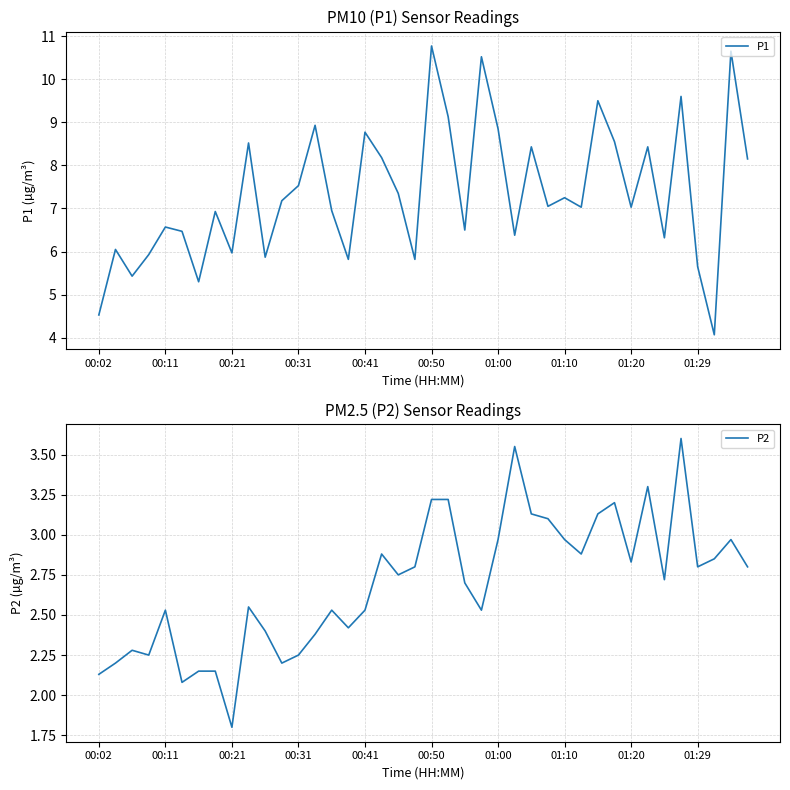

What is the highest value of the P1 series?

10.8